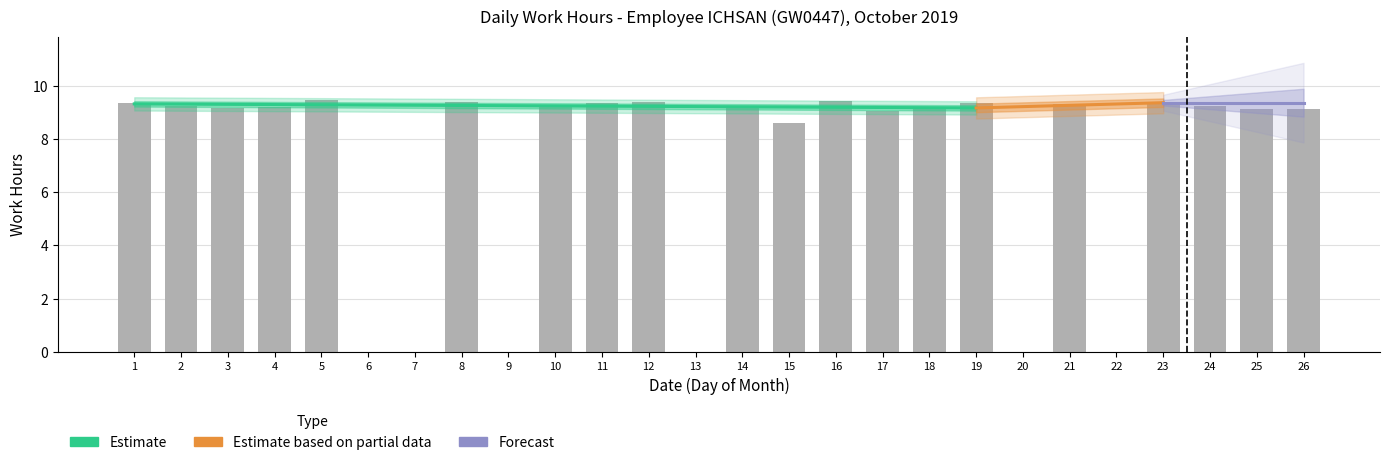

How many data points does each series have?

26